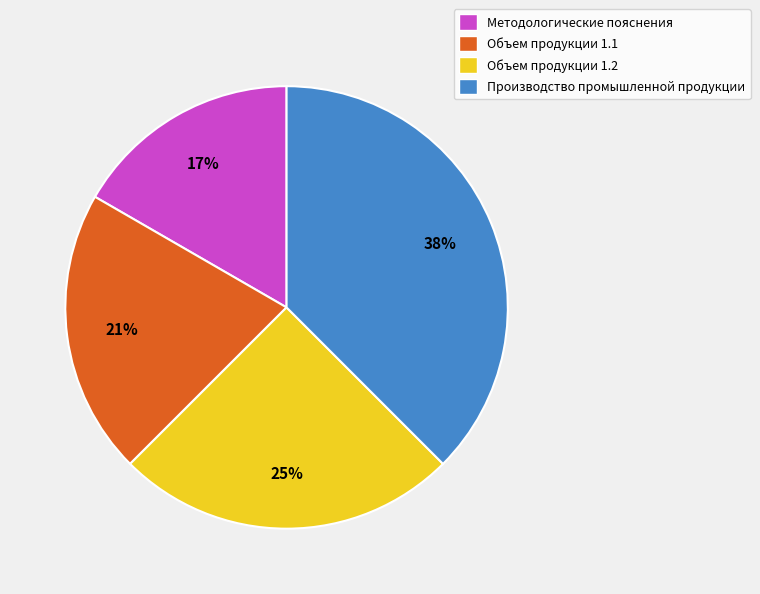

To the nearest percent, what is the average slice percentage?

25%